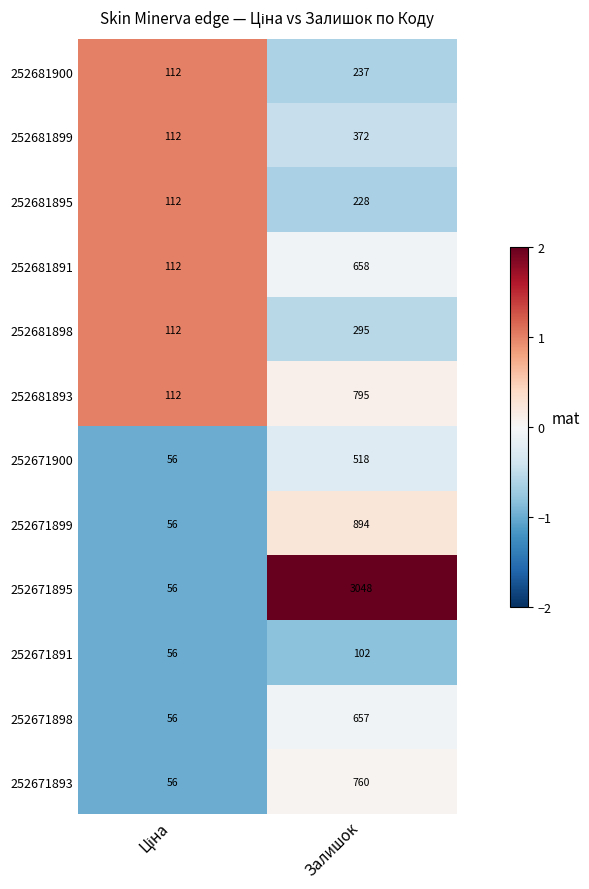

The 252671893 series shows 490 at Залишок. True or false?

False